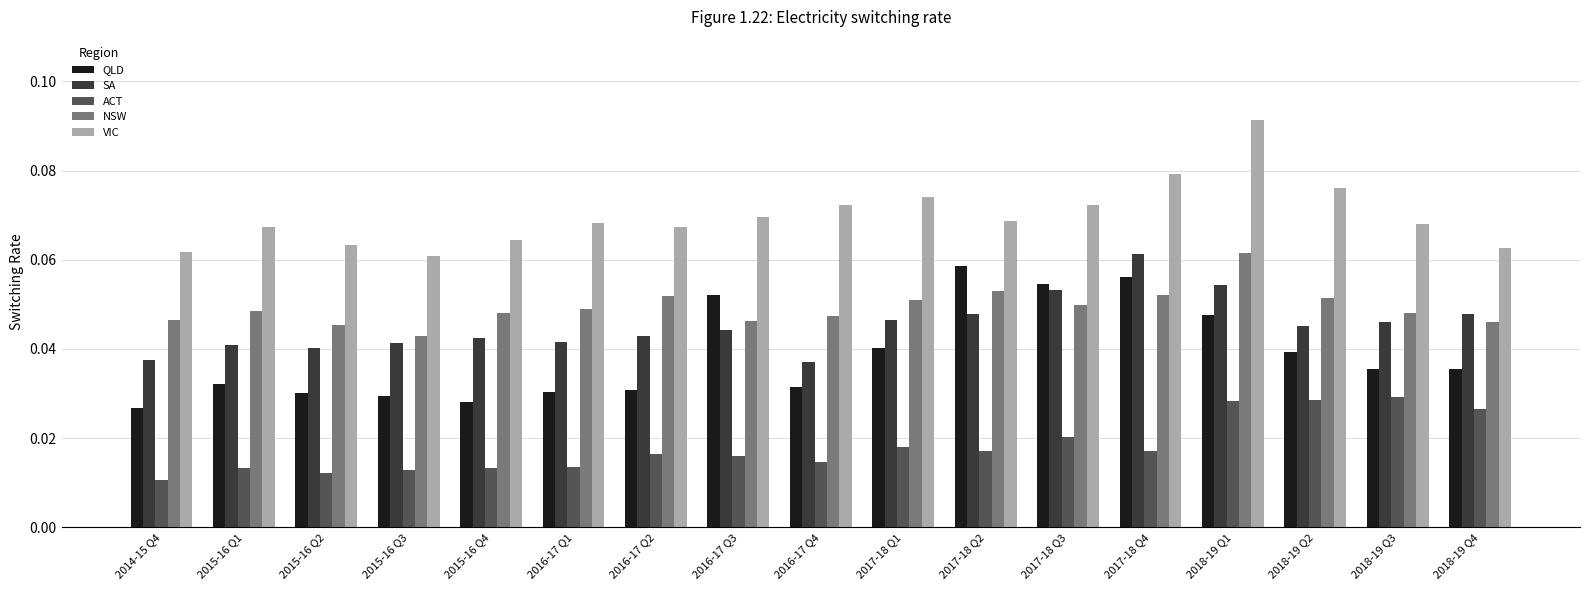

Which series changed the most between 2015-16 Q3 and 2018-19 Q1?

VIC